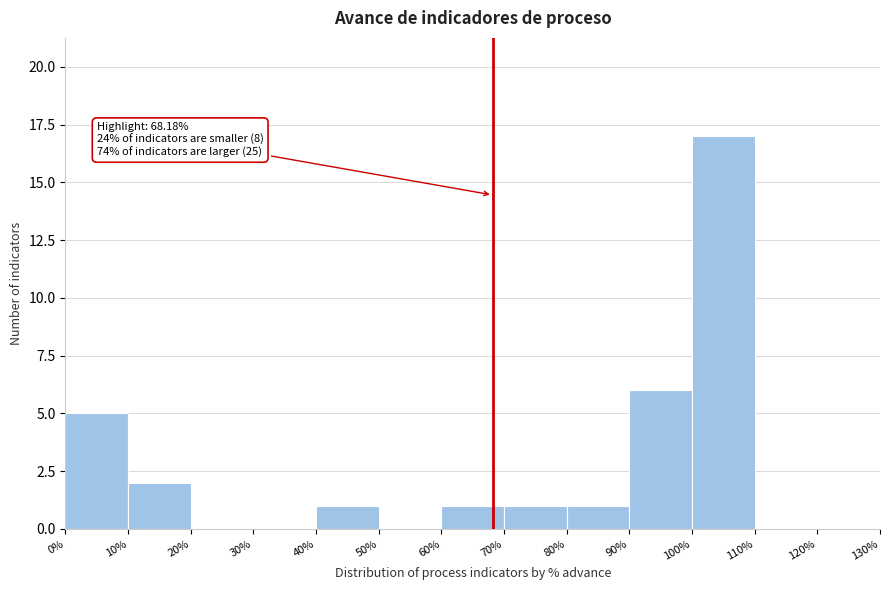

Which range on the x-axis has the tallest bar?

100% to 110%